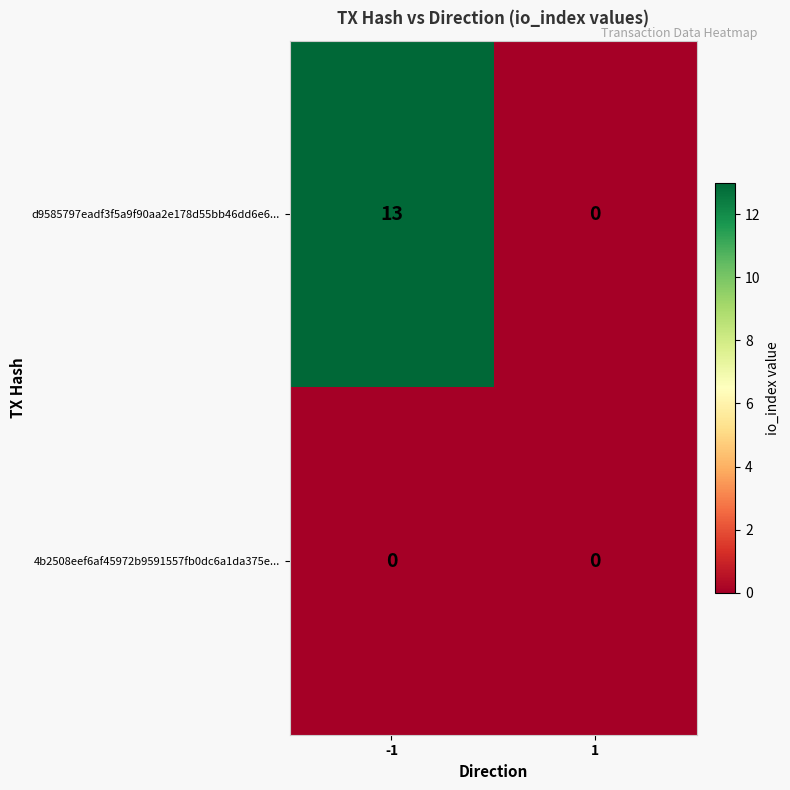

Rank the series by their average value, from highest to lowest.

d9585797eadf3f5a9f90aa2e178d55bb46dd6e6..., 4b2508eef6af45972b9591557fb0dc6a1da375e...